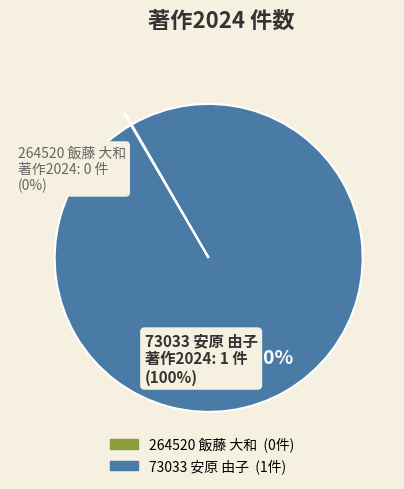

To the nearest percent, what is the average slice percentage?

50%